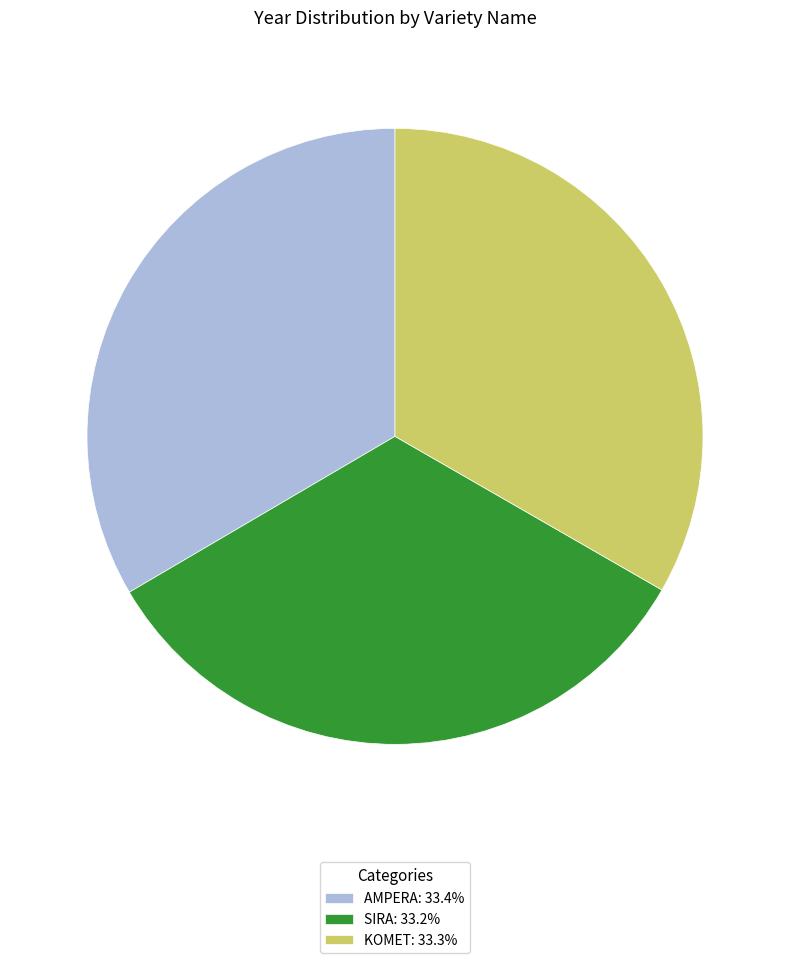

Is it true that SIRA is 33% of the pie?

True